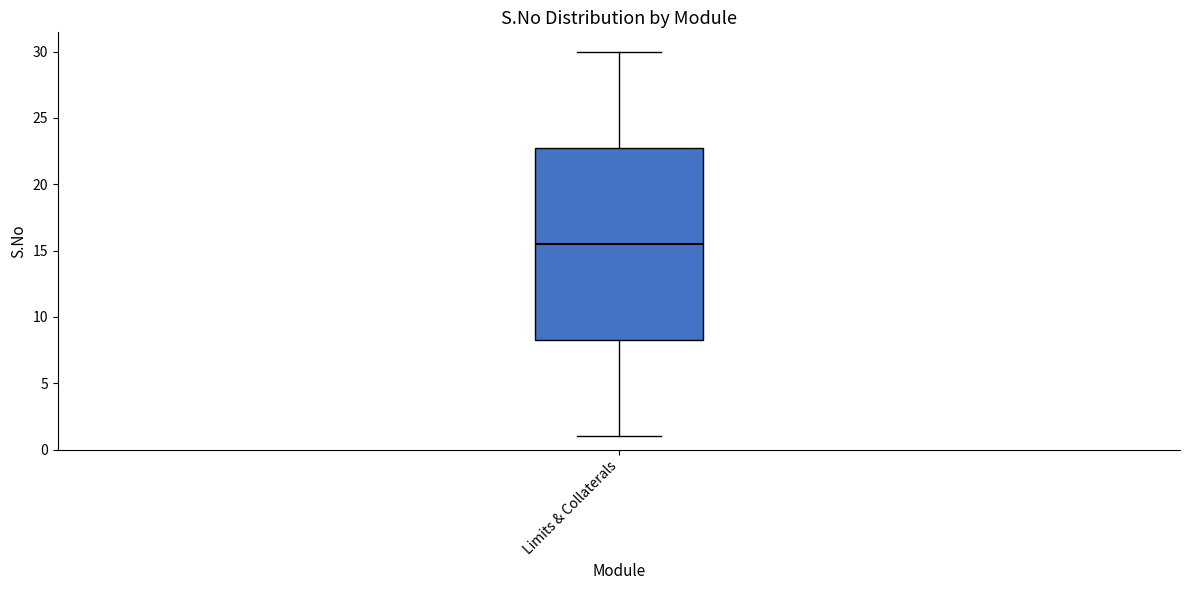

Read this box plot against the y-axis: the position of the median line, the range covered by the box, and the ends of both whiskers. The values are not printed on the chart, so give them approximately, as read against the axis.

median 15.5, box 8.5 to 23.0, whiskers 1.0 to 30.0